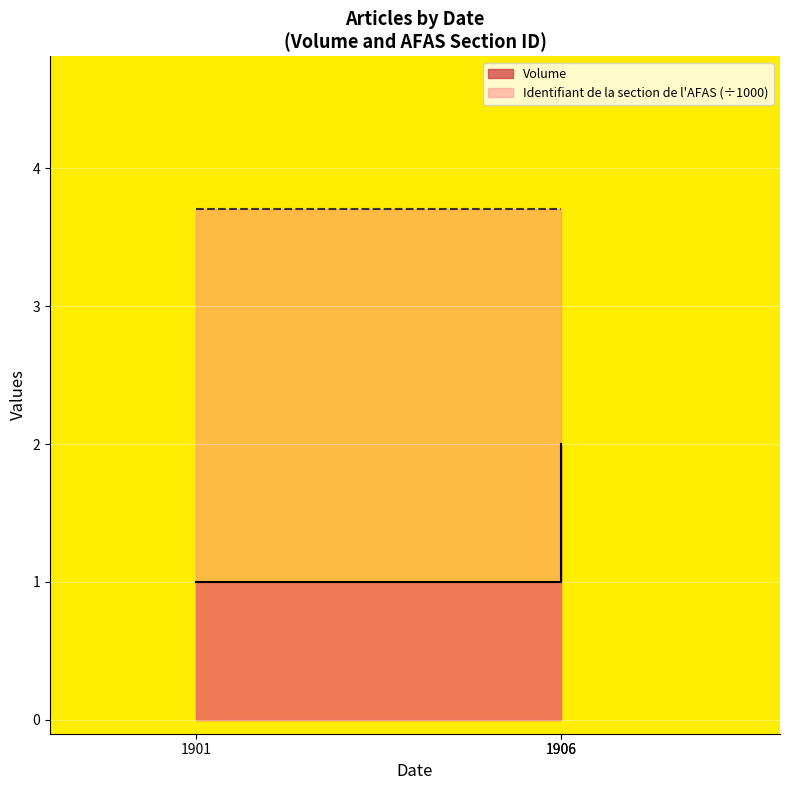

At which label is the value closest to 1?

1901